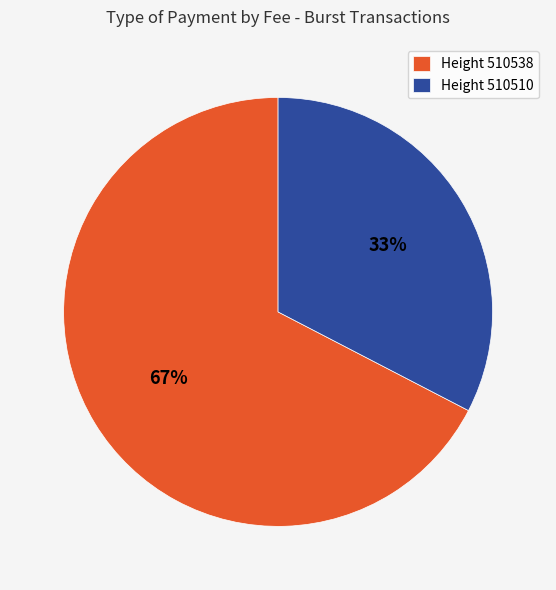

Between Height 510538 and Height 510510, which is larger?

Height 510538